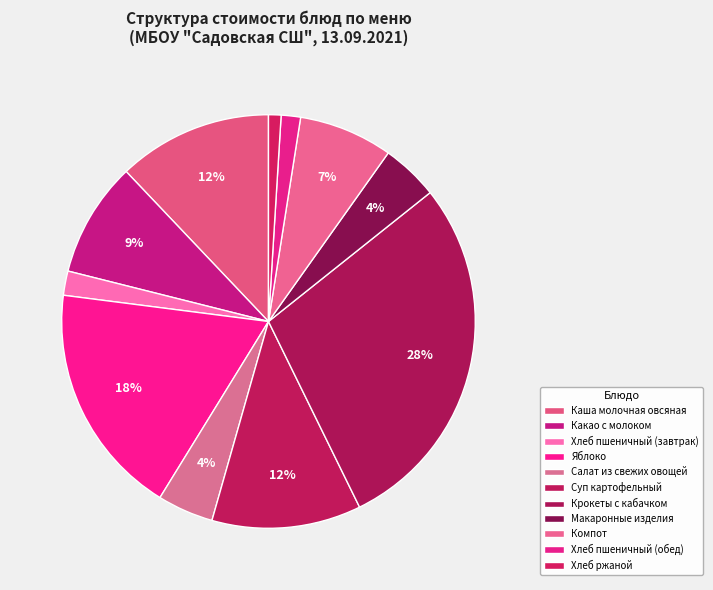

How many slices are in this pie chart?

11